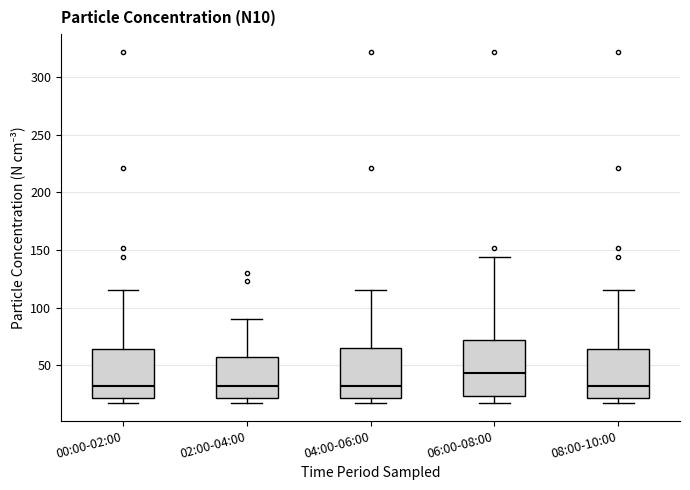

Reading left to right, read every box against the y-axis: the position of its median line, the range the box covers, and the ends of its whiskers. The values are not printed on the chart, so give them approximately, as read against the axis.

00:00-02:00: median 30, box 20 to 65, whiskers 15 to 115
02:00-04:00: median 30, box 20 to 55, whiskers 15 to 90
04:00-06:00: median 30, box 20 to 65, whiskers 15 to 115
06:00-08:00: median 45, box 25 to 70, whiskers 15 to 145
08:00-10:00: median 30, box 20 to 65, whiskers 15 to 115